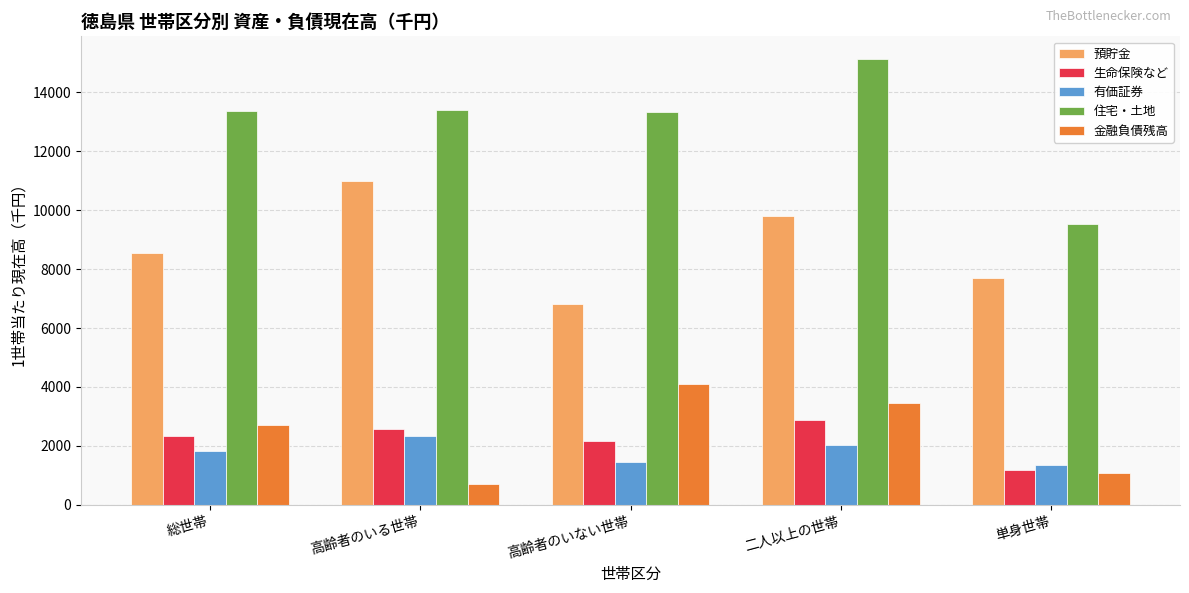

List the labels in order of 金融負債残高 value, smallest first.

高齢者のいる世帯, 単身世帯, 総世帯, 二人以上の世帯, 高齢者のいない世帯